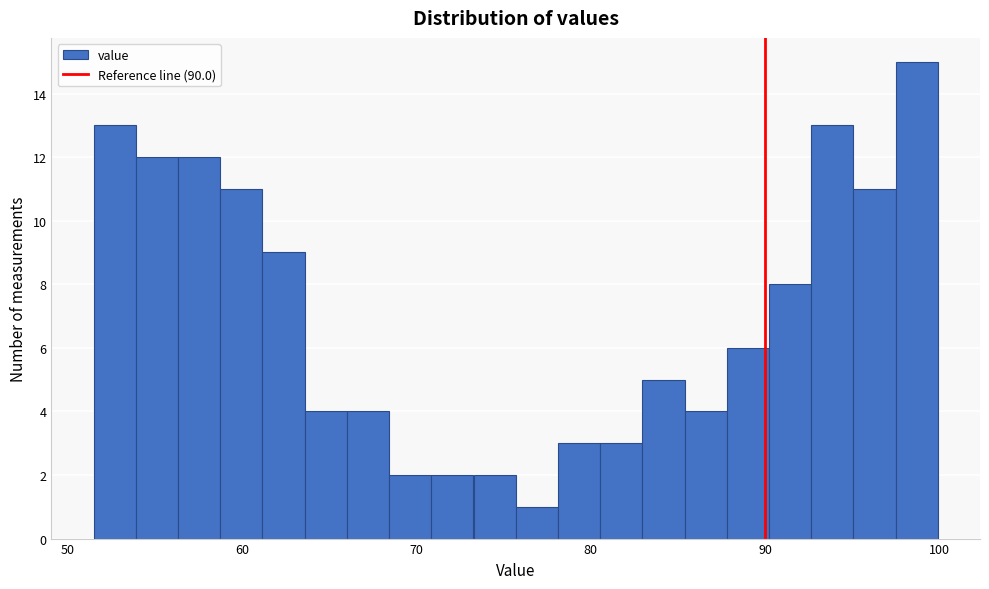

Around what value on the x-axis is the tallest bar? Give the approximate position of its centre, as read against the axis.

99